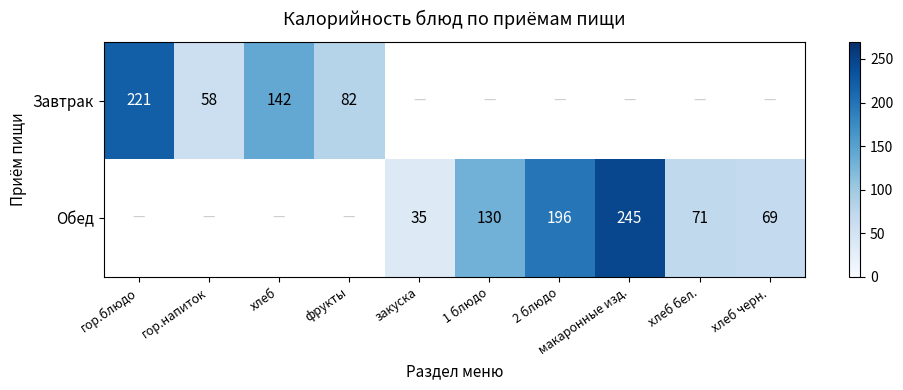

True or false: Обед has a value of 71 at хлеб бел..

True